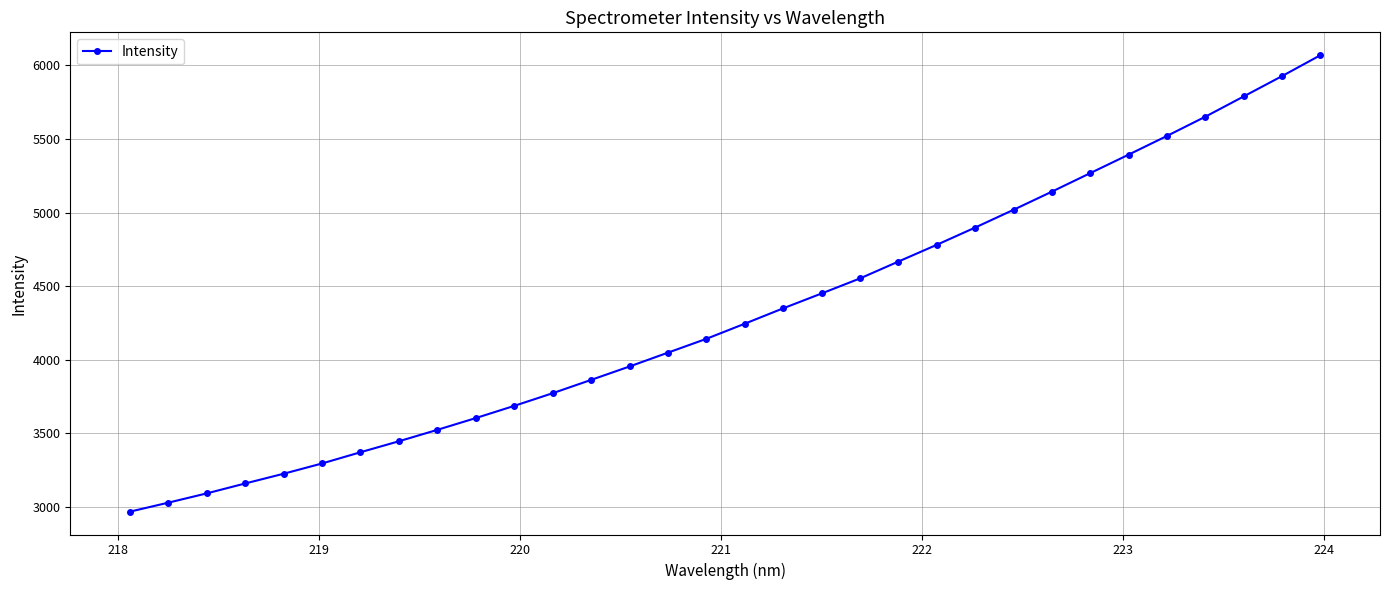

True or false: the data has more than 1 interior local peaks.

False